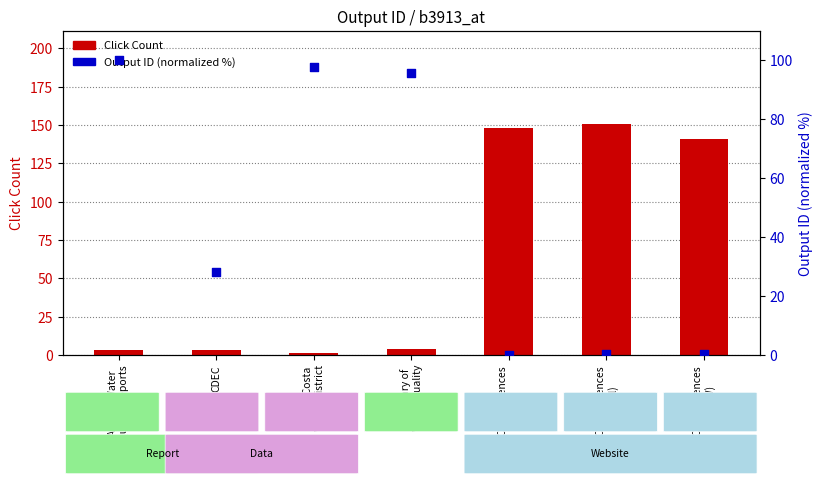

Which series reaches the minimum Y coordinate?

Output ID (normalized 0-100%)